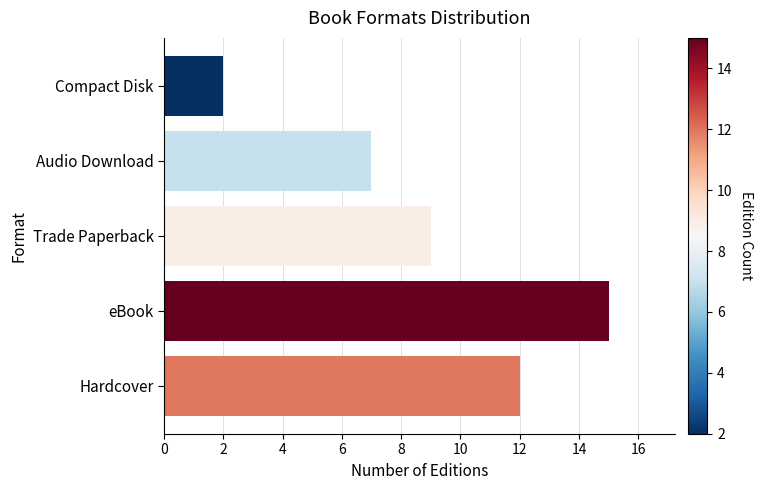

Reading bottom to top, transcribe all the data shown in this chart.

Hardcover=12	eBook=15	Trade Paperback=9	Audio Download=7	Compact Disk=2